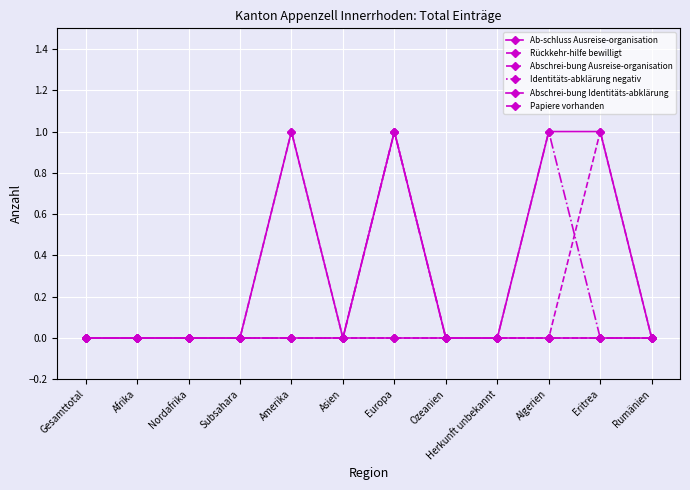

The value of Rückkehr-hilfe bewilligt at Eritrea is 1. True or false?

True